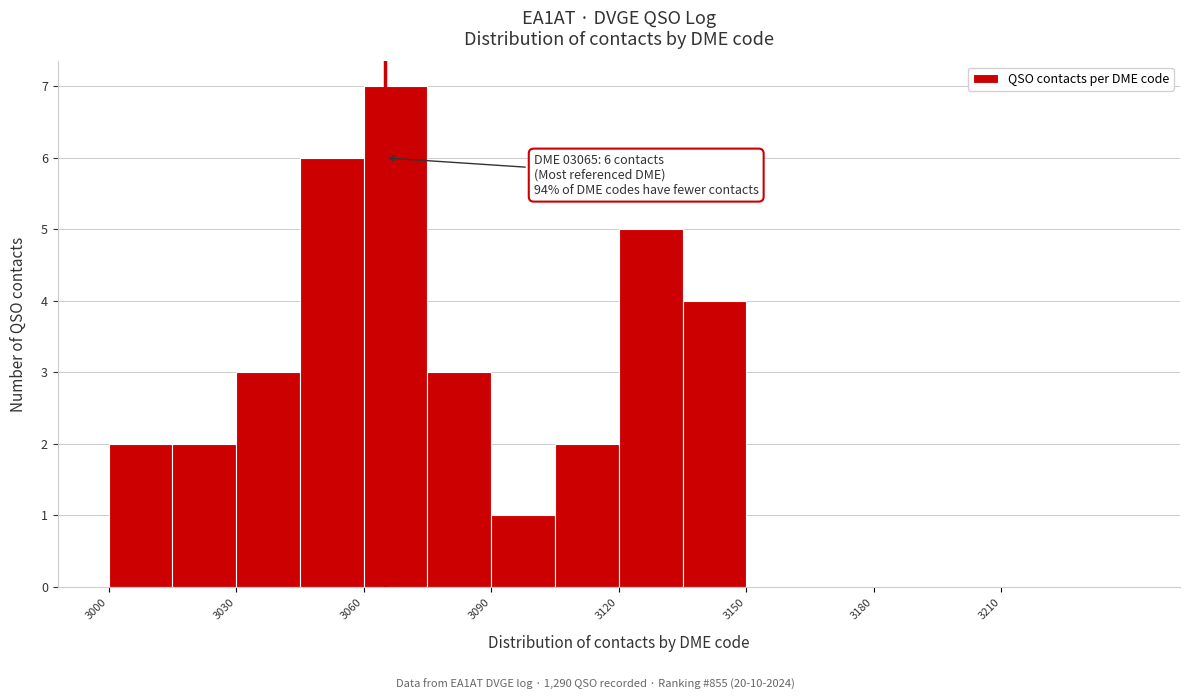

Around what value on the x-axis is the tallest bar? Give the approximate position of its centre, as read against the axis.

3070